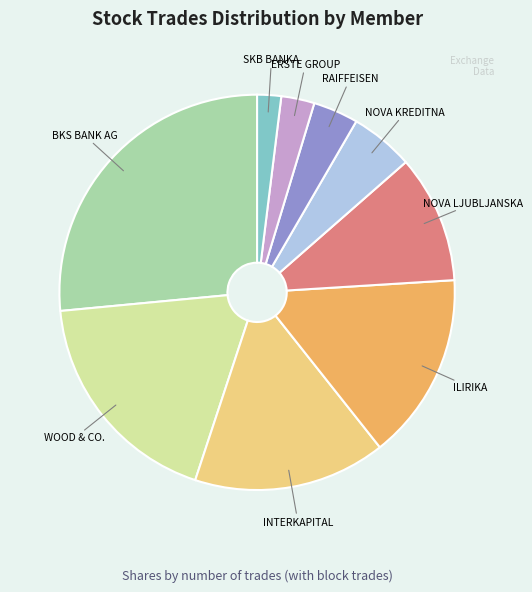

Is there any slice that represents more than half of the pie?

No